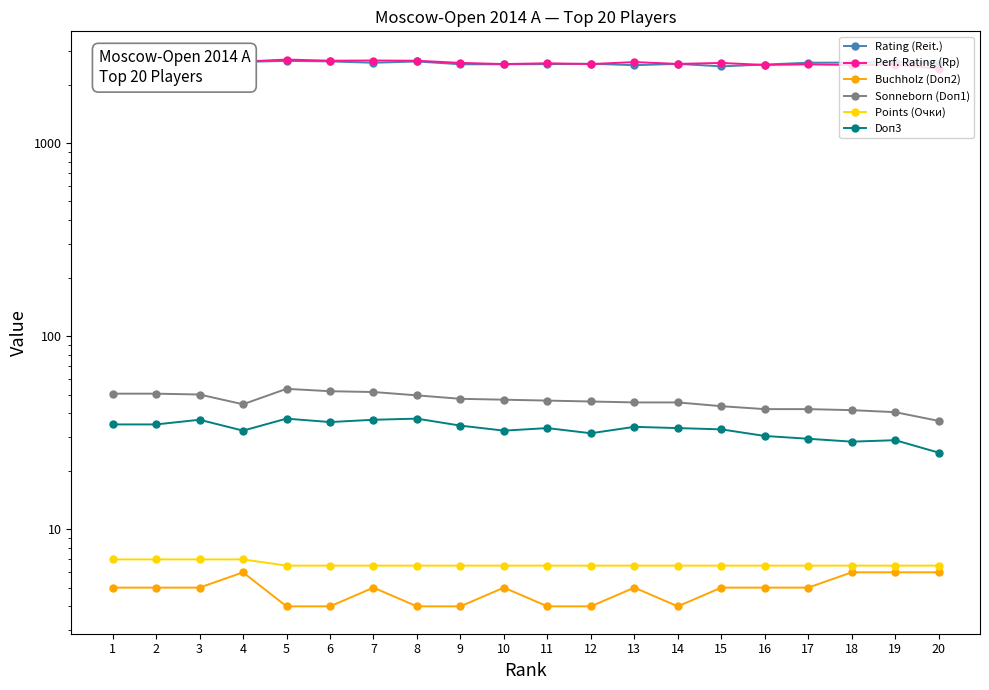

True or false: Points (Очки) and Doп3 intersect in this chart.

False